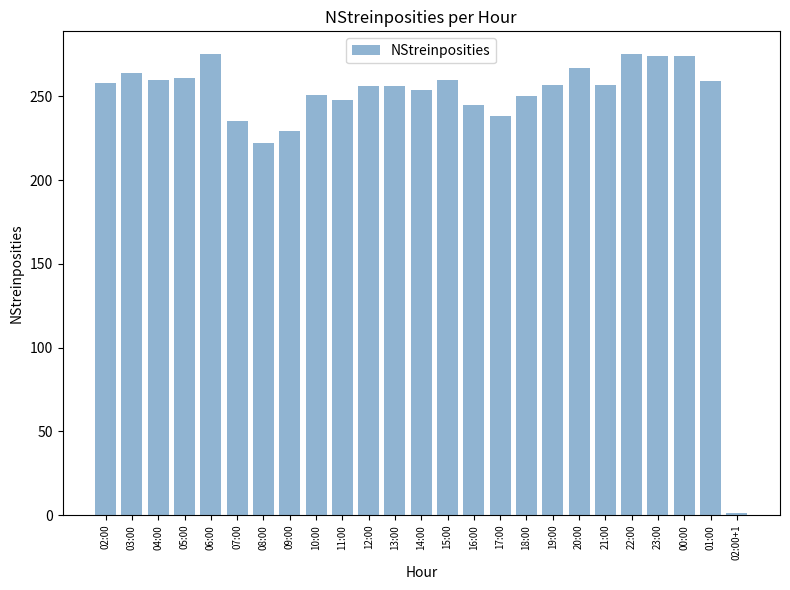

Between 16:00 and 23:00, which is larger?

23:00